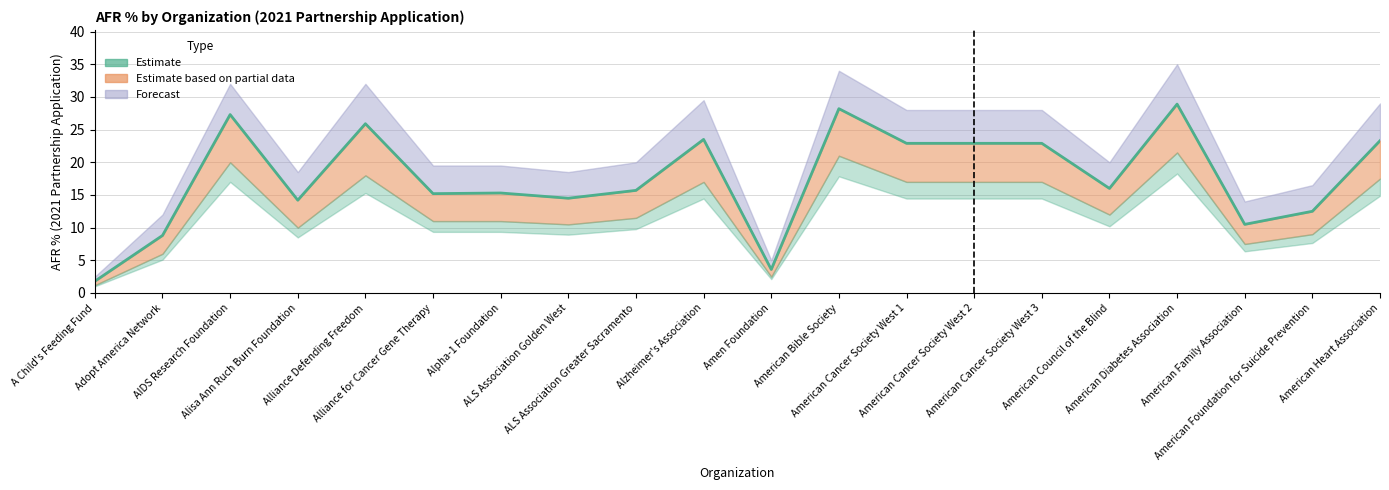

What is the value of the AFR % Upper (Forecast) point at the 9th from the left?

20.0